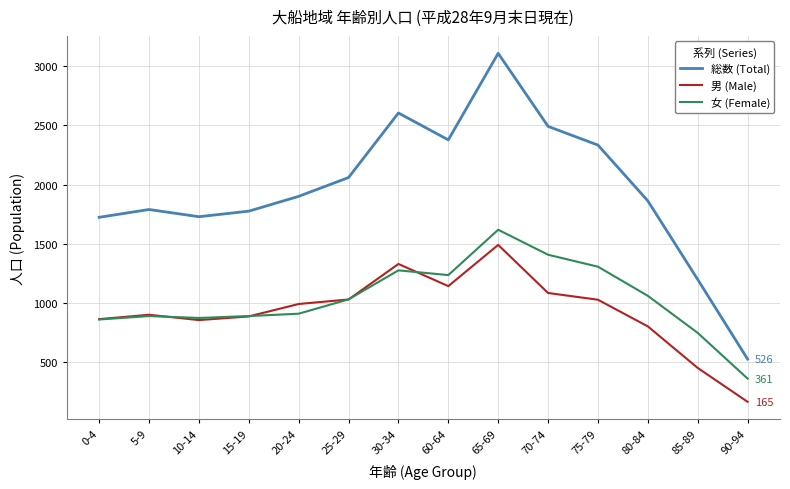

The 総数 (Total) series shows 1176 at 15-19. True or false?

False